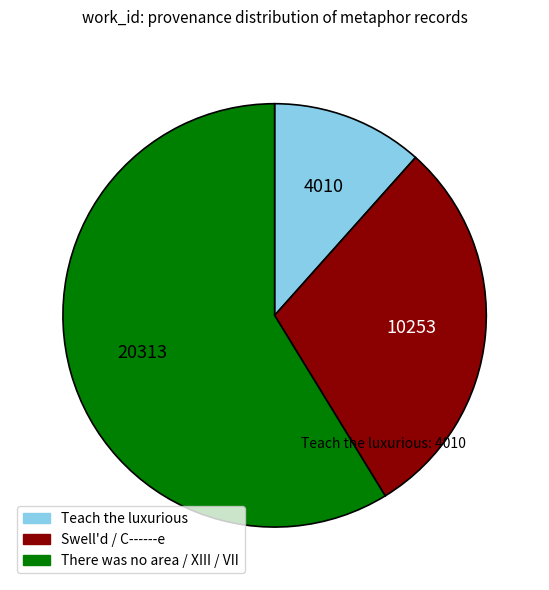

Is there a majority slice in this chart?

Yes